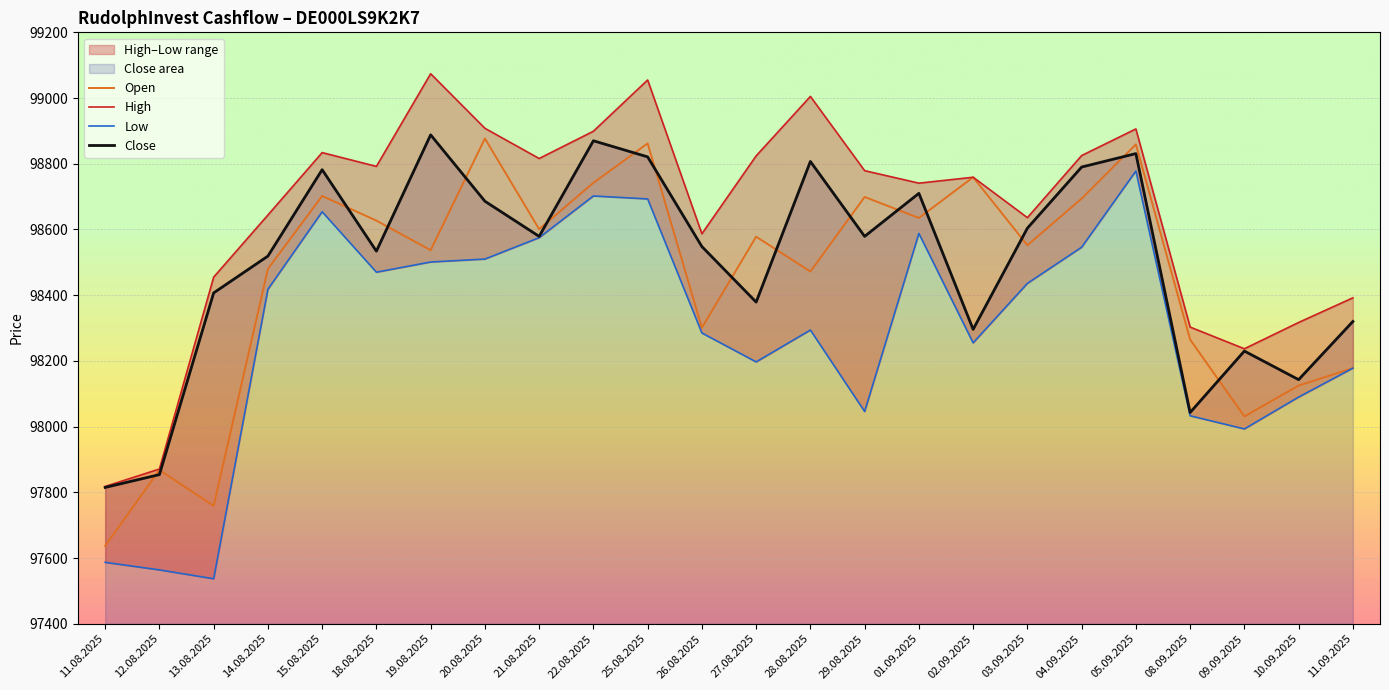

At which label does High first exceed 98779?

15.08.2025